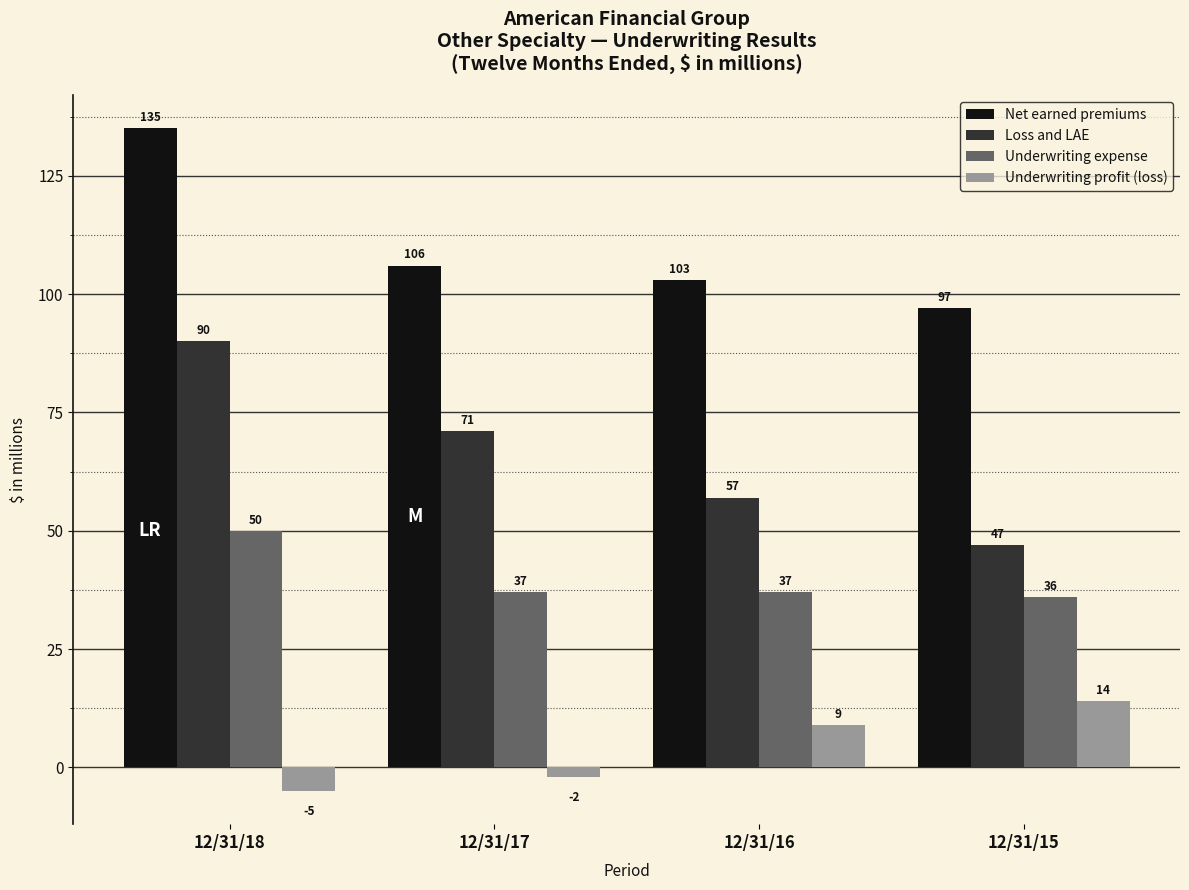

Read the Underwriting expense value at 12/31/18.

50